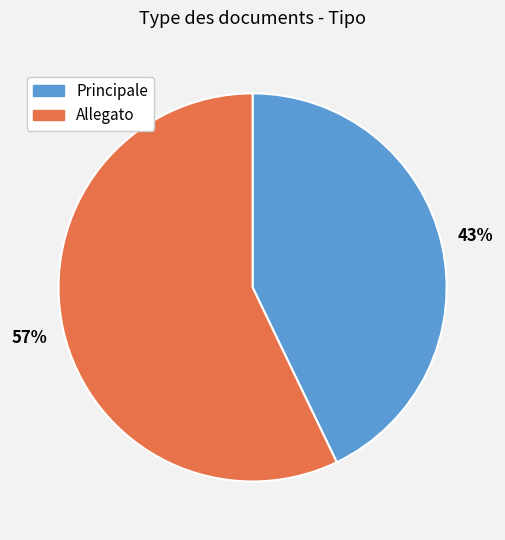

To the nearest percent, what is the combined percentage of Allegato and Principale?

100%